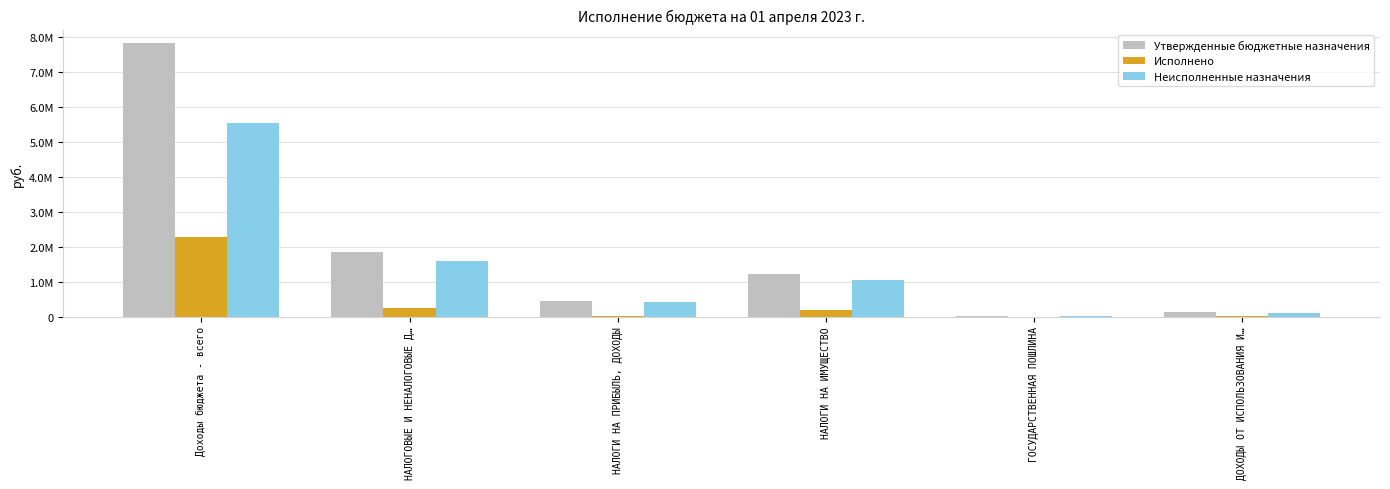

What are all the series names shown in the legend?

Утвержденные бюджетные назначения, Исполнено, Неисполненные назначения